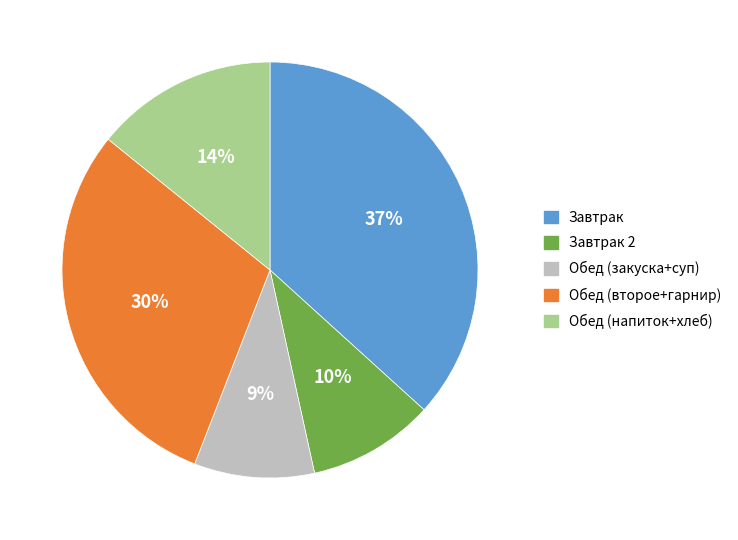

Do Обед (закуска+суп) and Завтрак together represent more than half of the pie?

No